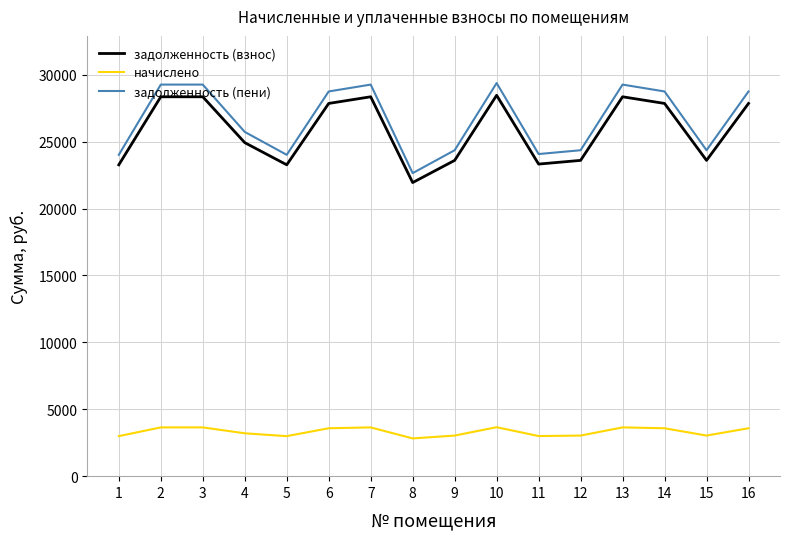

True or false: задолженность (пени) and задолженность (взнос) intersect in this chart.

False